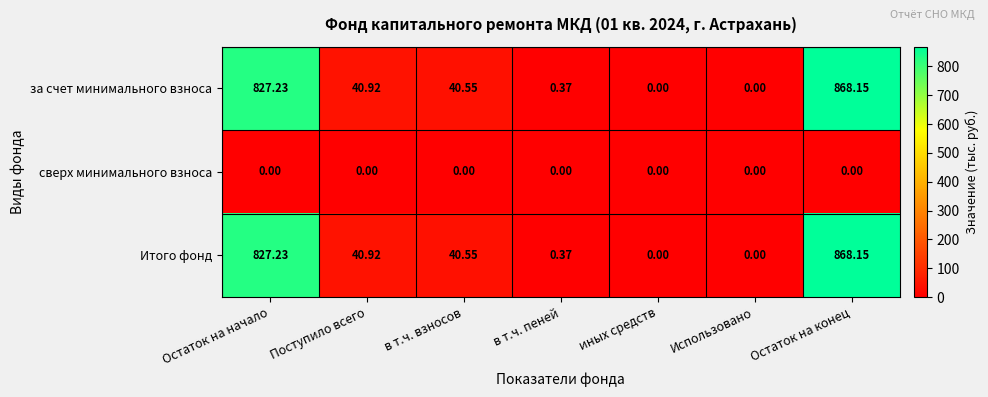

Which label corresponds to the largest value in the chart?

Остаток на конец